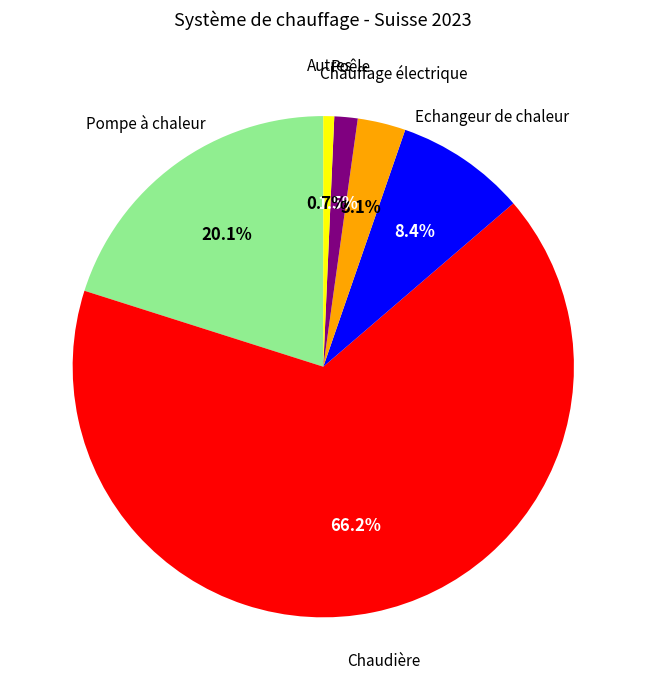

Is there a majority slice in this chart?

Yes